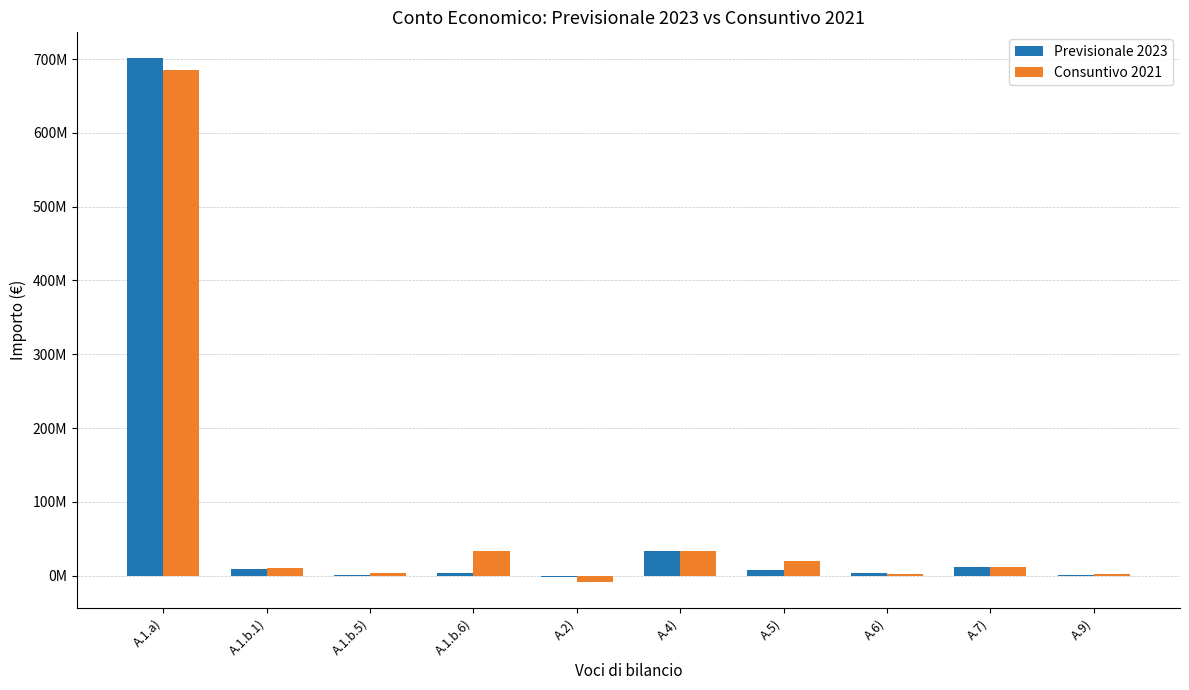

The value of Consuntivo 2021 at A.1.b.1) is 6159111.9. True or false?

False